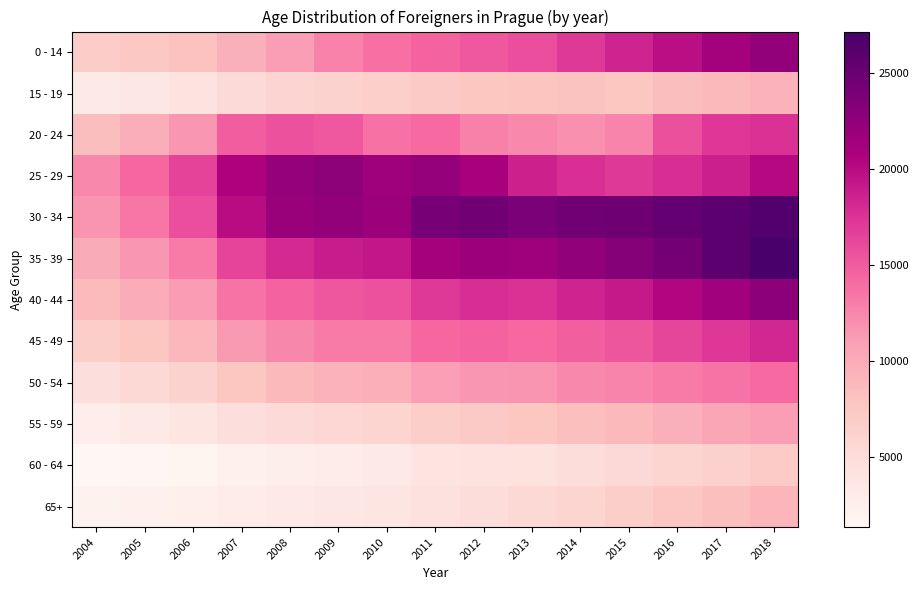

Rank the series by their maximum value, from lowest to highest.

60 - 64, 65+, 15 - 19, 55 - 59, 50 - 54, 20 - 24, 45 - 49, 0 - 14, 25 - 29, 40 - 44, 30 - 34, 35 - 39